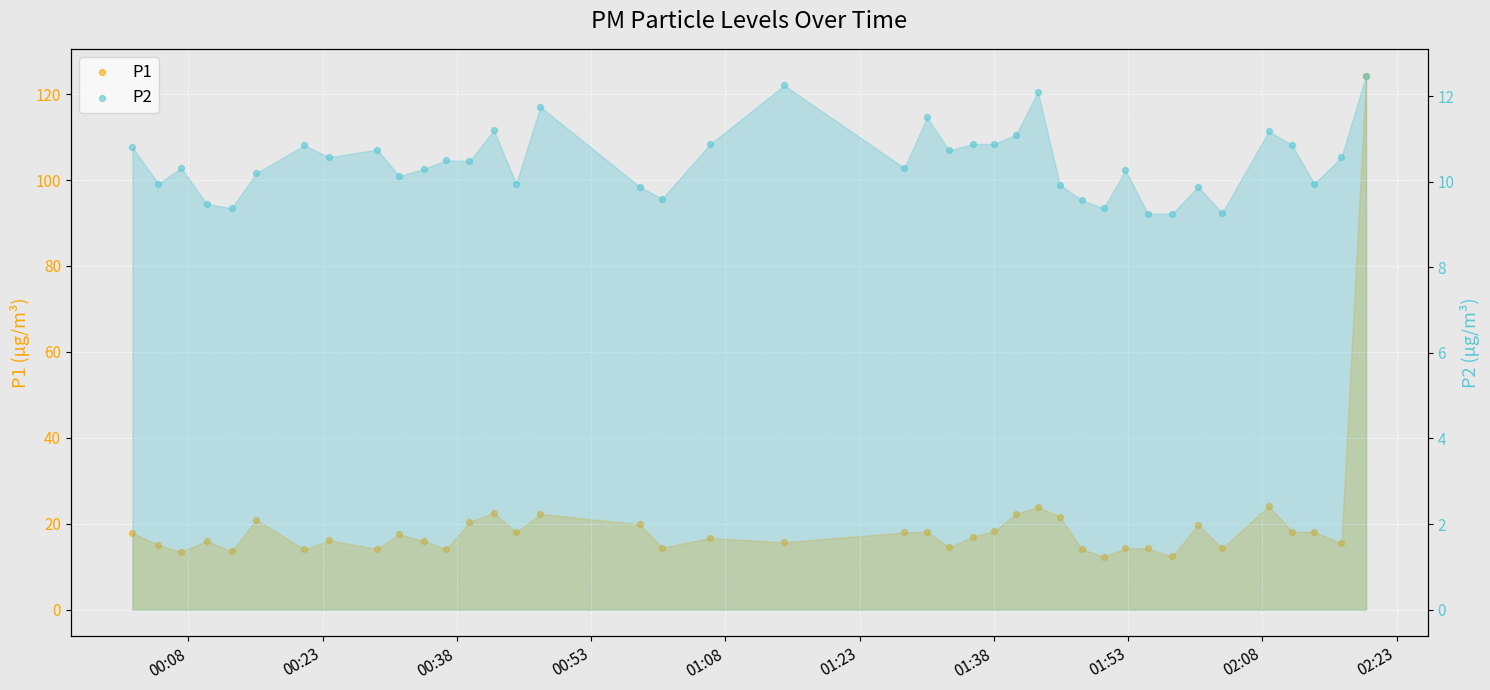

Which series contains the lowest Y value?

P2